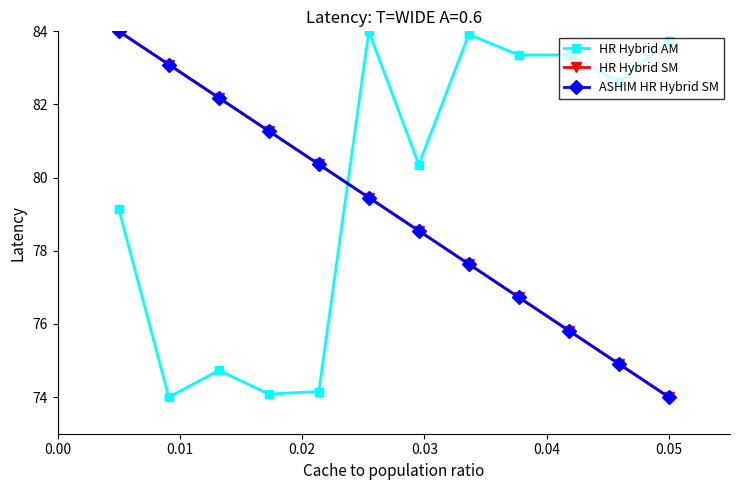

True or false: HR Hybrid SM and ASHIM HR Hybrid SM cross at least once.

False